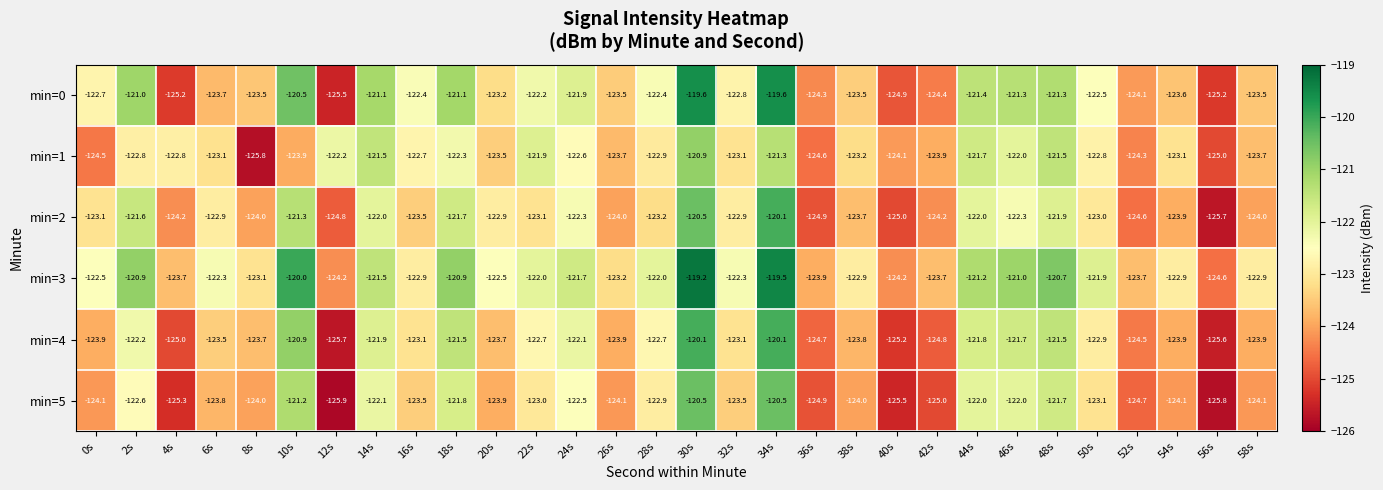

What is the greatest value displayed?

-119.2